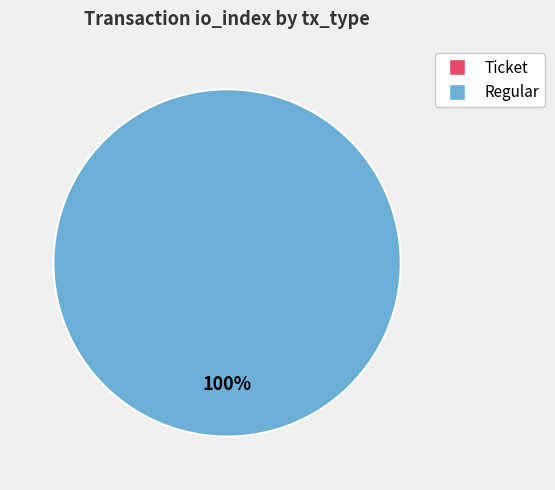

Rank the categories by value from lowest to highest.

Ticket, Regular